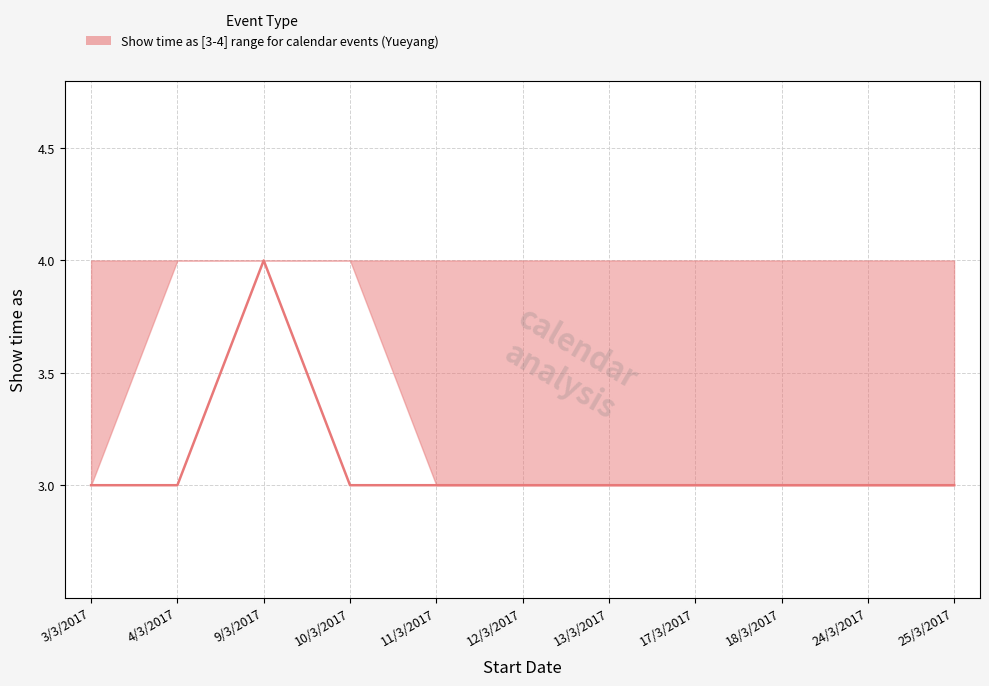

Is it true that the value at 17/3/2017 is 1?

False